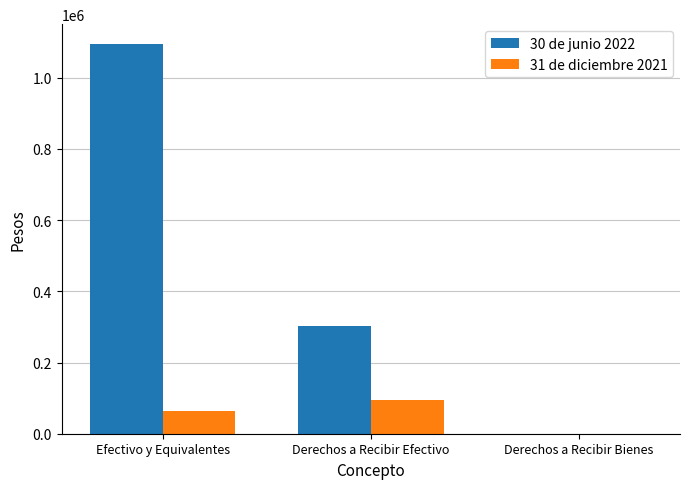

Reading right to left, list all the values displayed in this chart.

30 de junio 2022: 16	301460	1095579
31 de diciembre 2021: 16	93400	63848